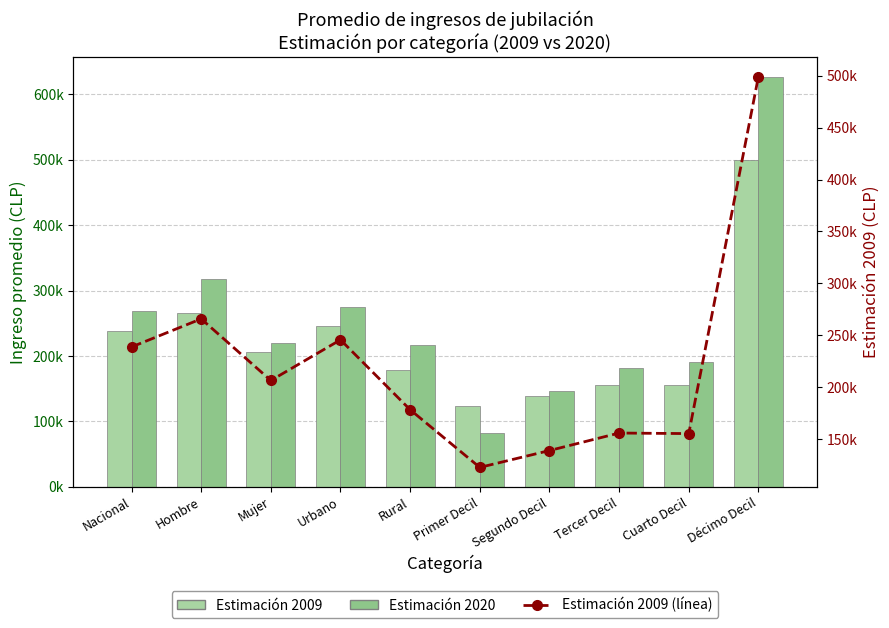

Which has a higher value, Nacional or Hombre?

Hombre